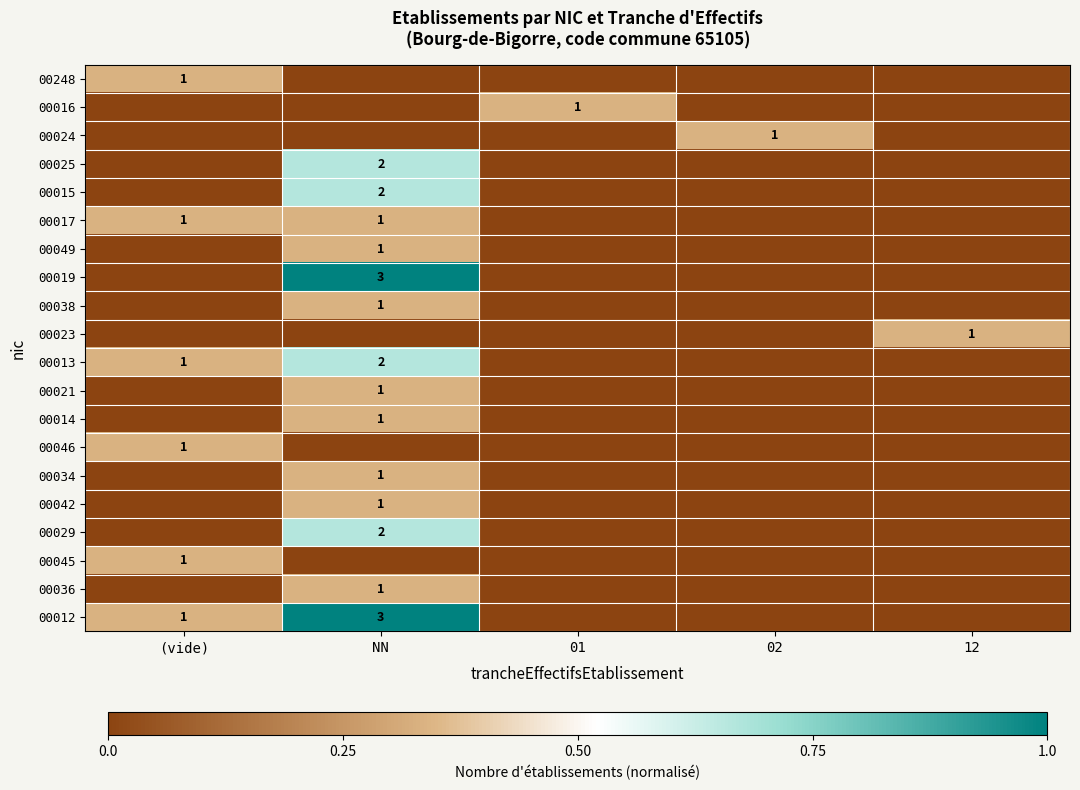

Which has a higher value, NN or 01?

NN